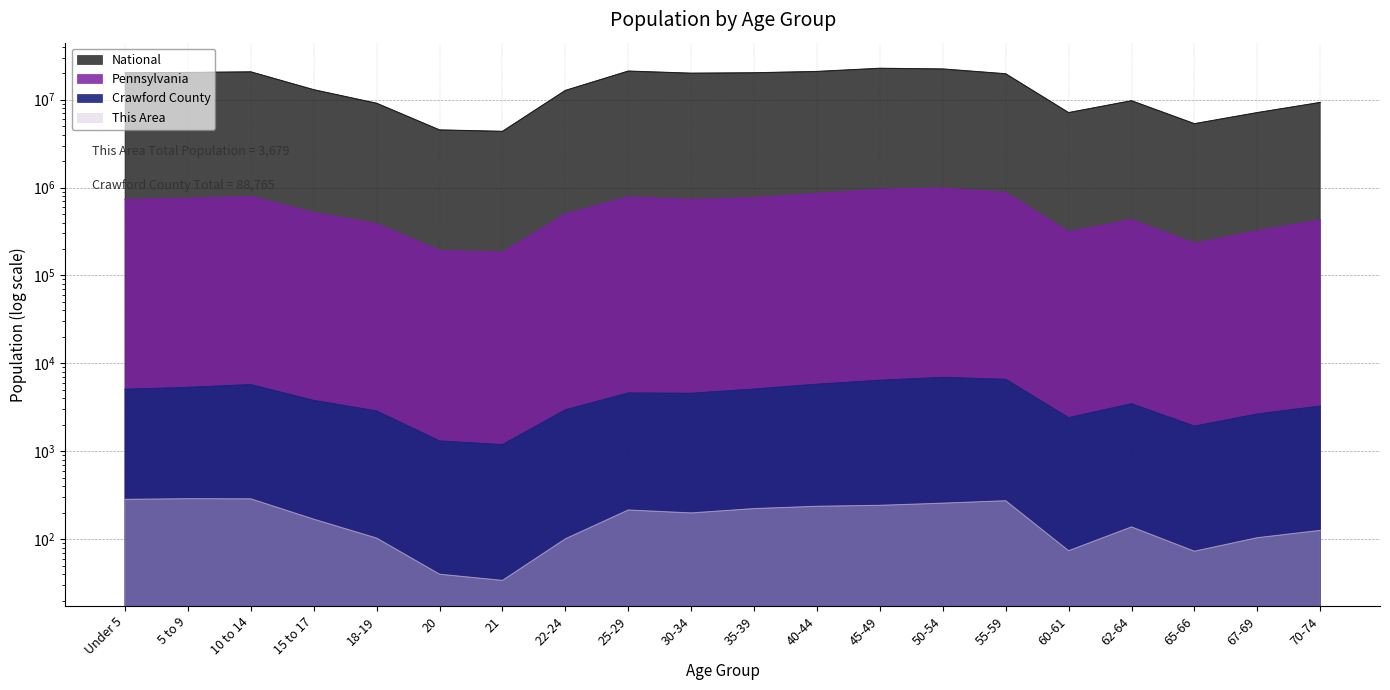

Which category has the lowest value in the Crawford County series?

21